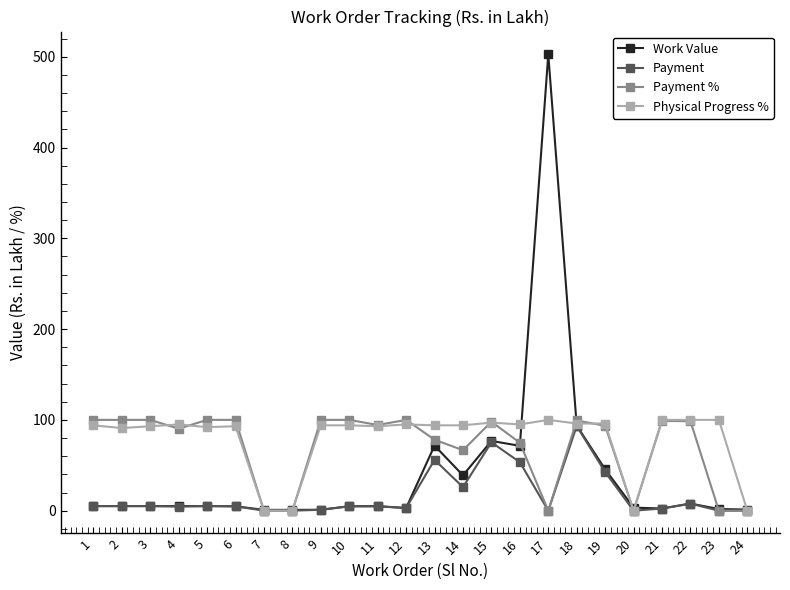

True or false: Work Value has more than 1 points higher than both neighbors.

True